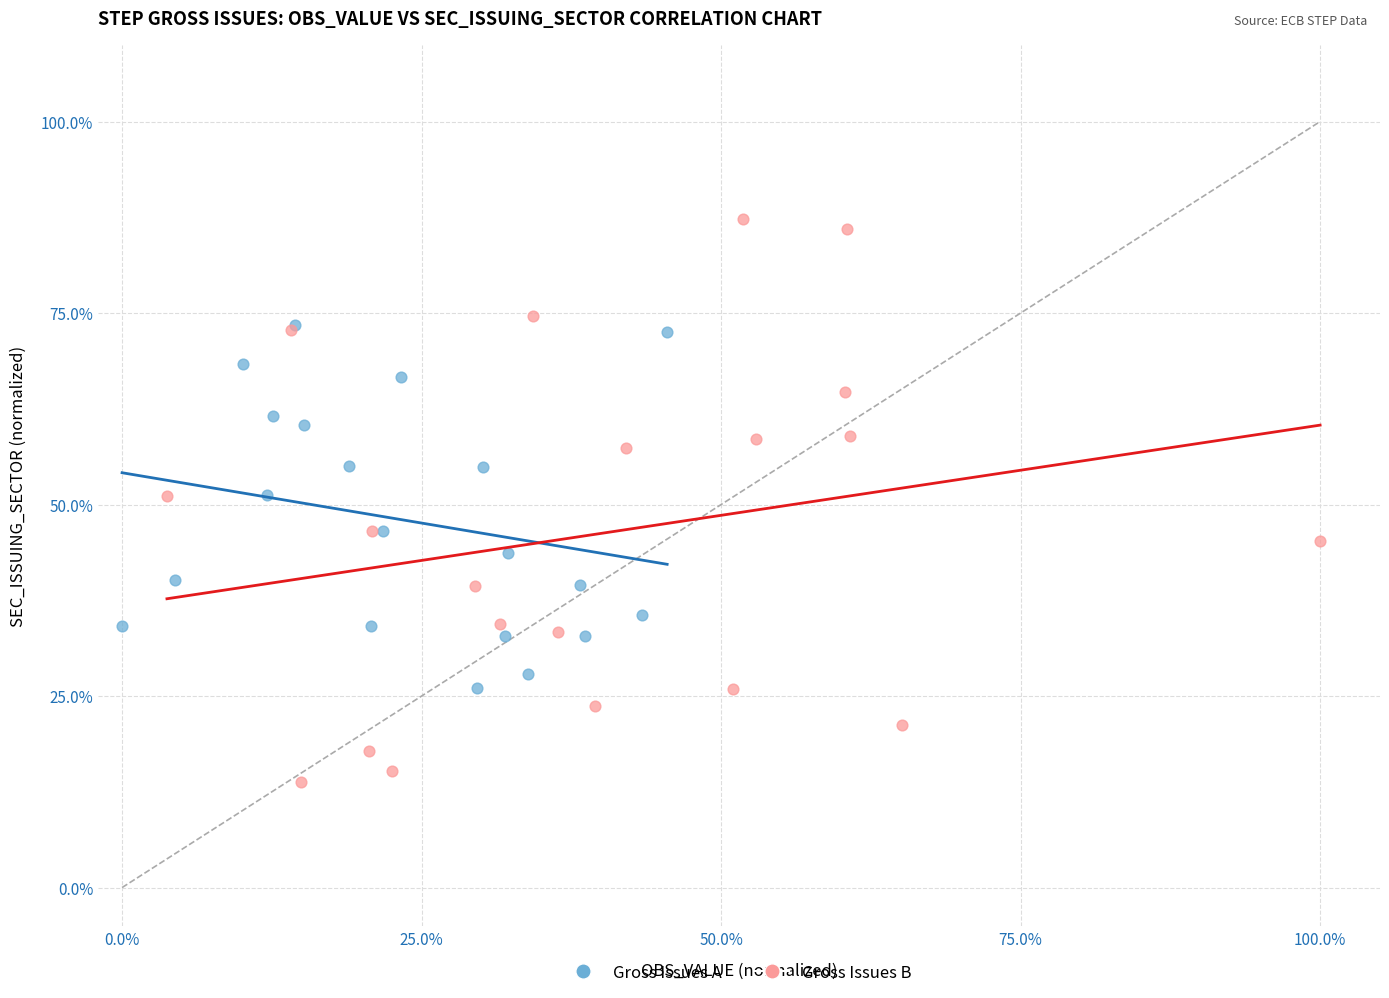

Which series has the widest spread of Y values?

Gross Issues B